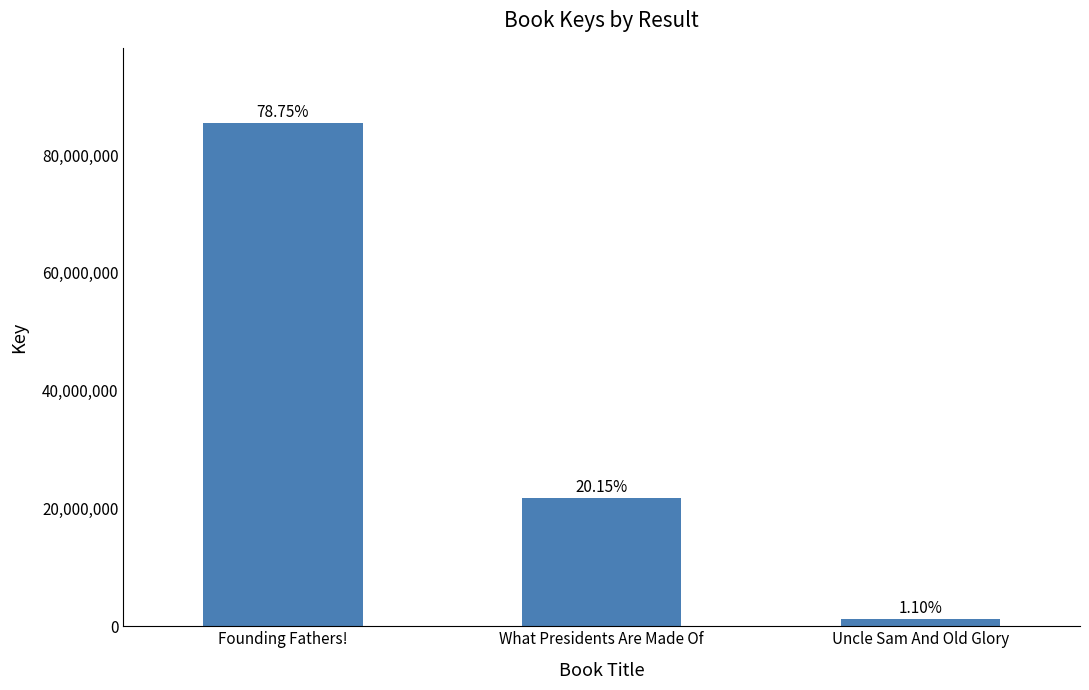

What is the label of the 2nd bar from the right?

What Presidents Are Made Of